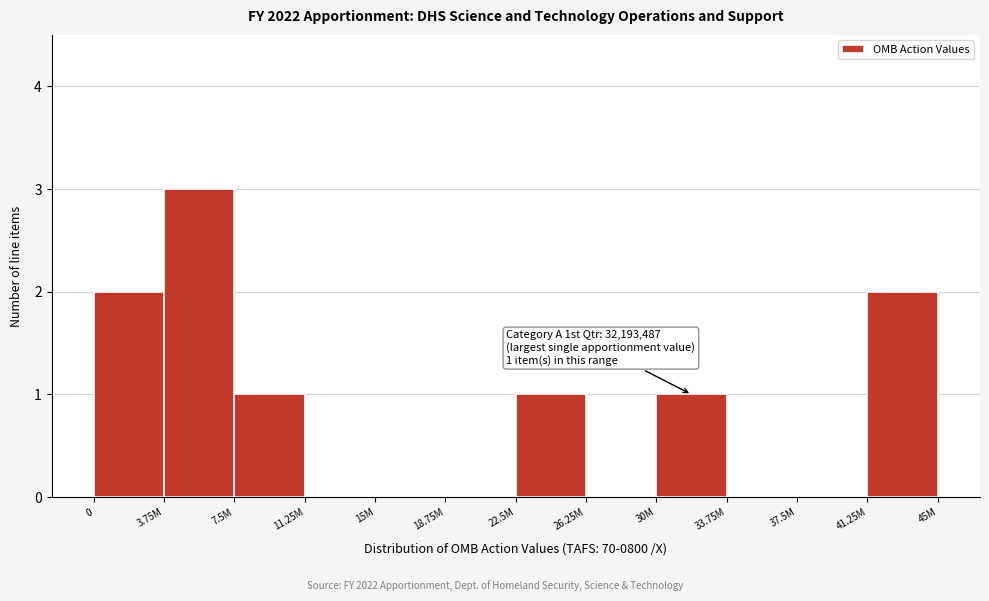

Reading left to right, what are all the values shown in this chart?

0=2	3.75M=3	7.5M=1	11.25M=0	15M=0	18.75M=0	22.5M=1	26.25M=0	30M=1	33.75M=0	37.5M=0	41.25M=2